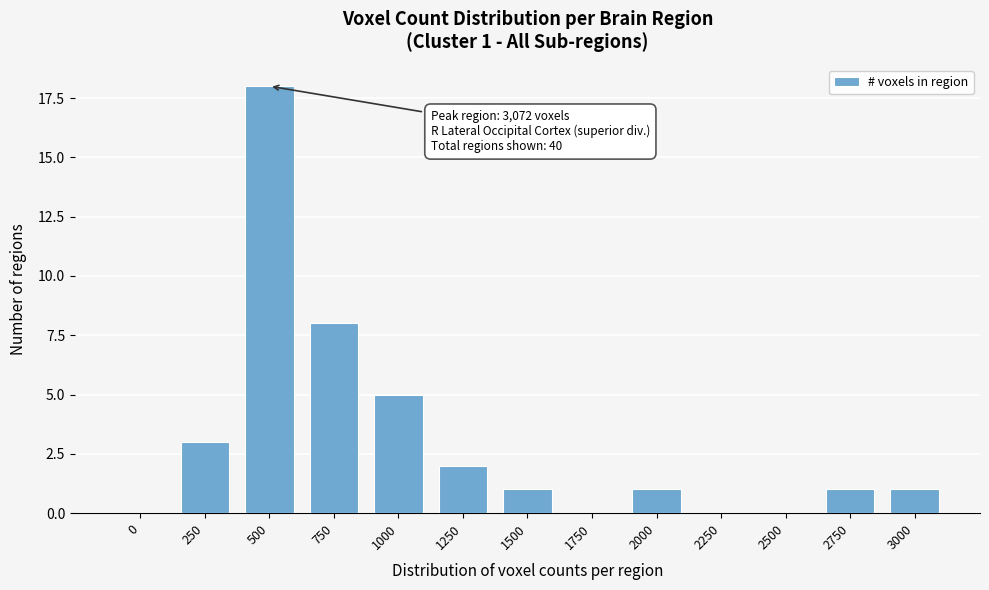

Reading left to right, list all the values displayed in this chart.

0=0	250=3	500=18	750=8	1000=5	1250=2	1500=1	1750=0	2000=1	2250=0	2500=0	2750=1	3000=1